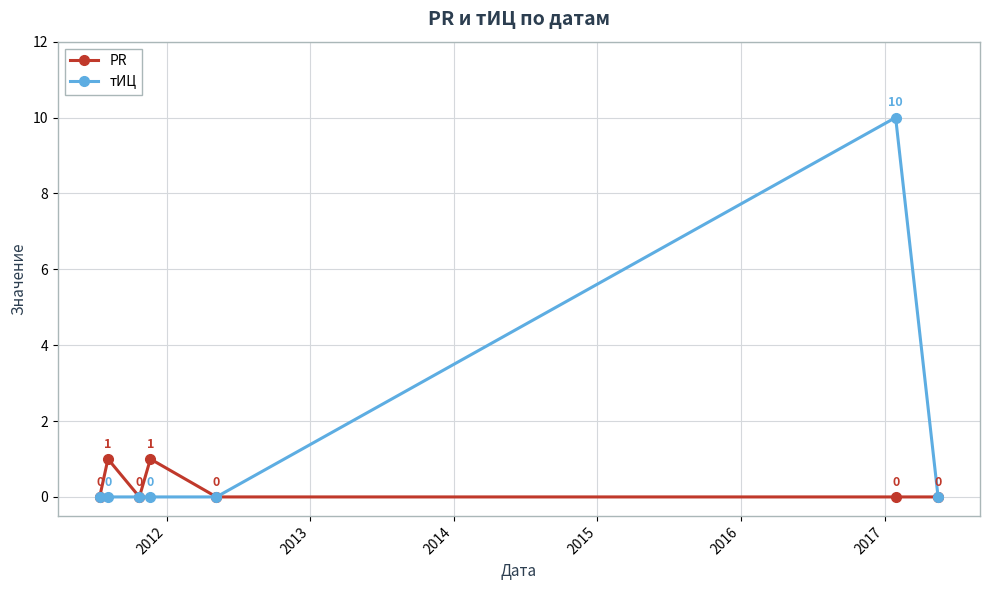

How many values in тИЦ are above zero?

1